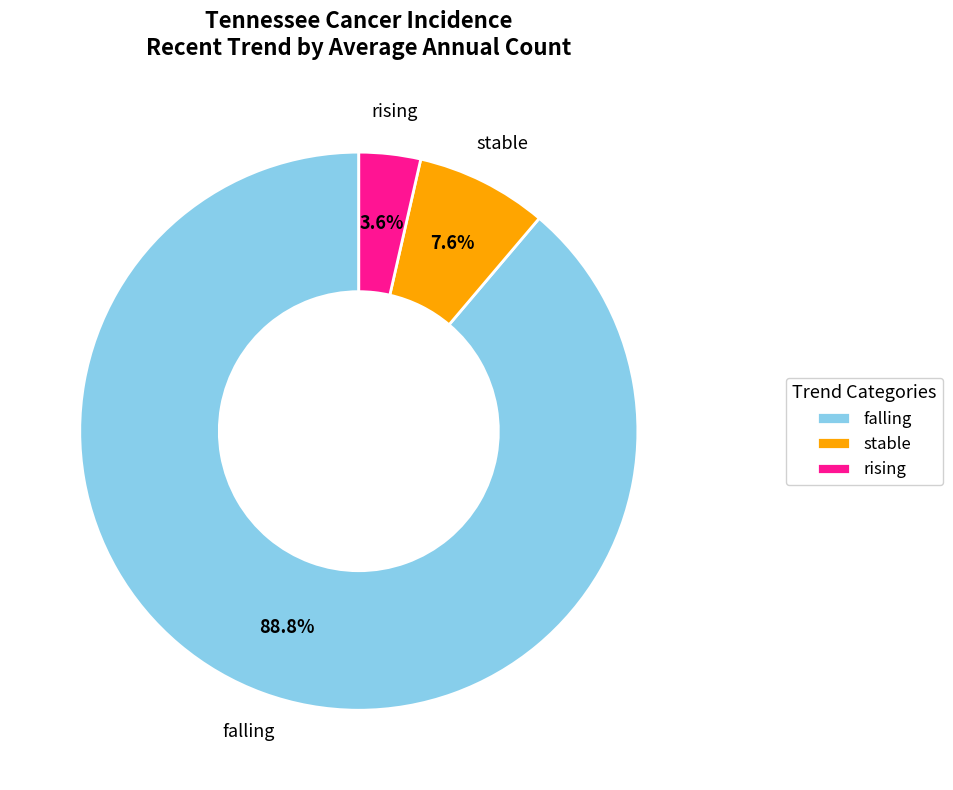

To the nearest percent, what portion does stable represent?

8%